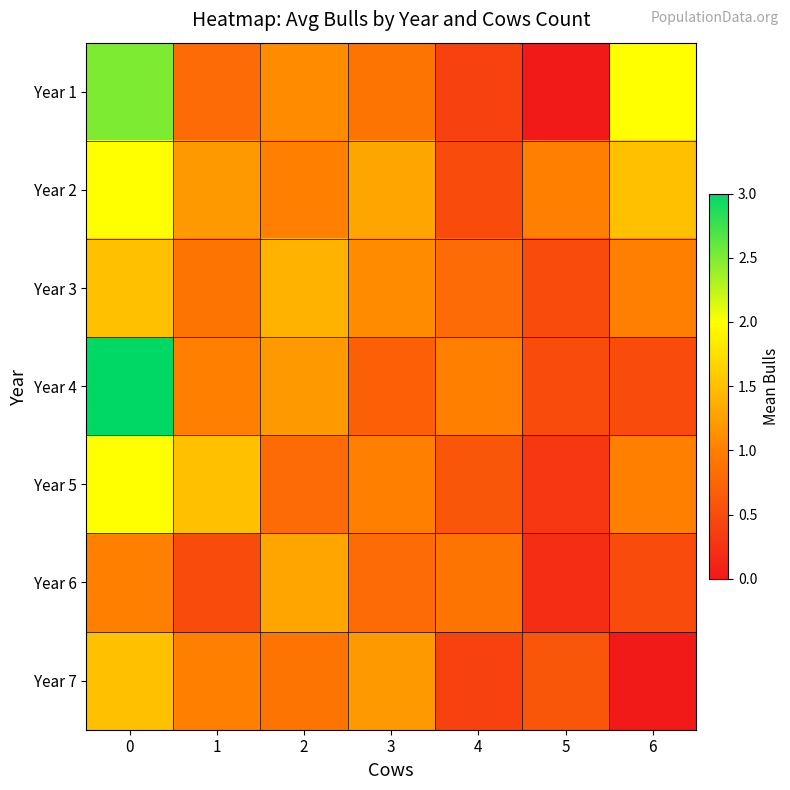

What is the total value across all series at 0?

13.5